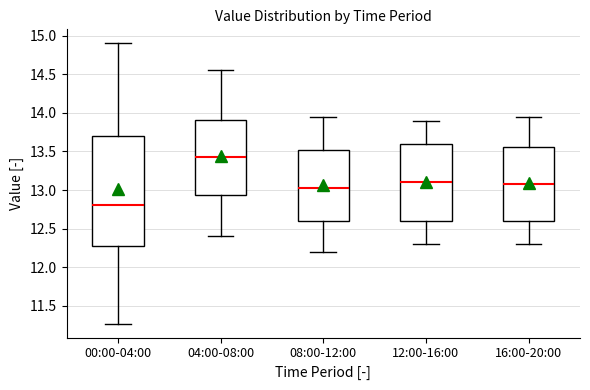

Where does the upper whisker of the box for 16:00-20:00 end on the y-axis? The values are not printed on the chart, so give them approximately, as read against the axis.

13.95